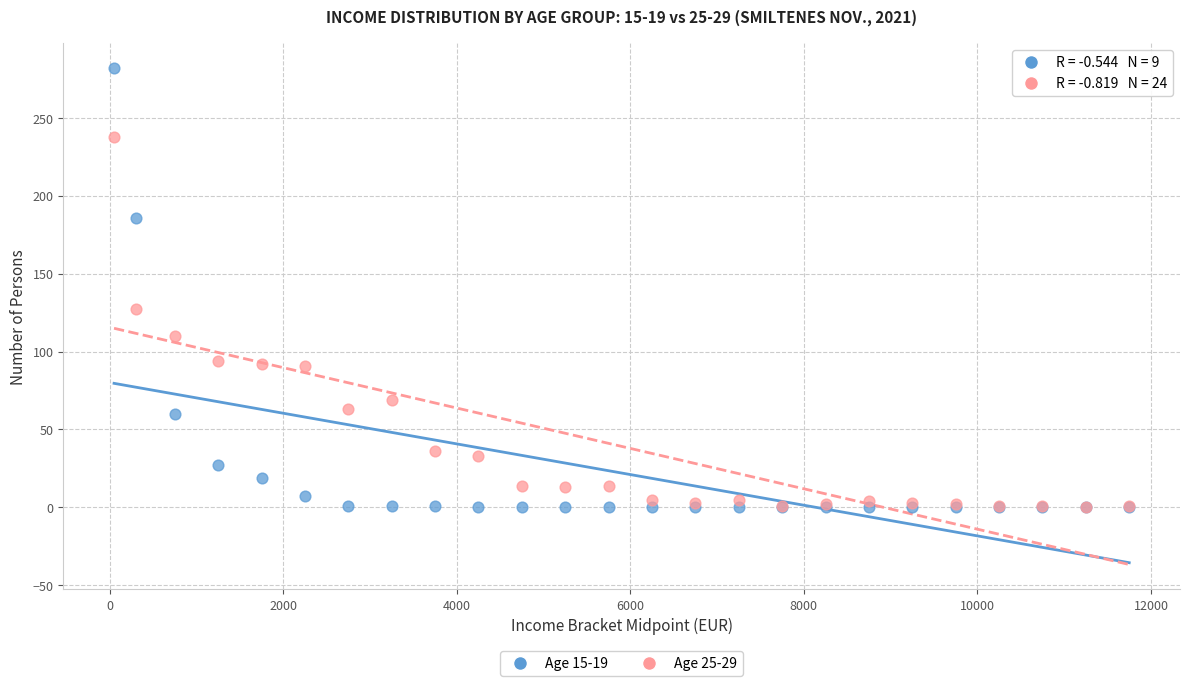

Across all series, what Y value is closest to 141?

127